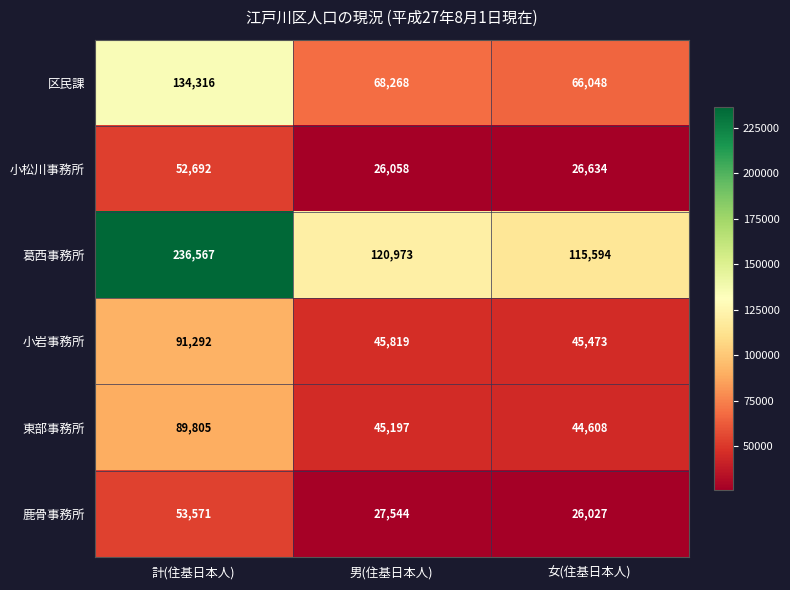

What is the sum of the 鹿骨事務所 values at 女(住基日本人) and 男(住基日本人)?

53571